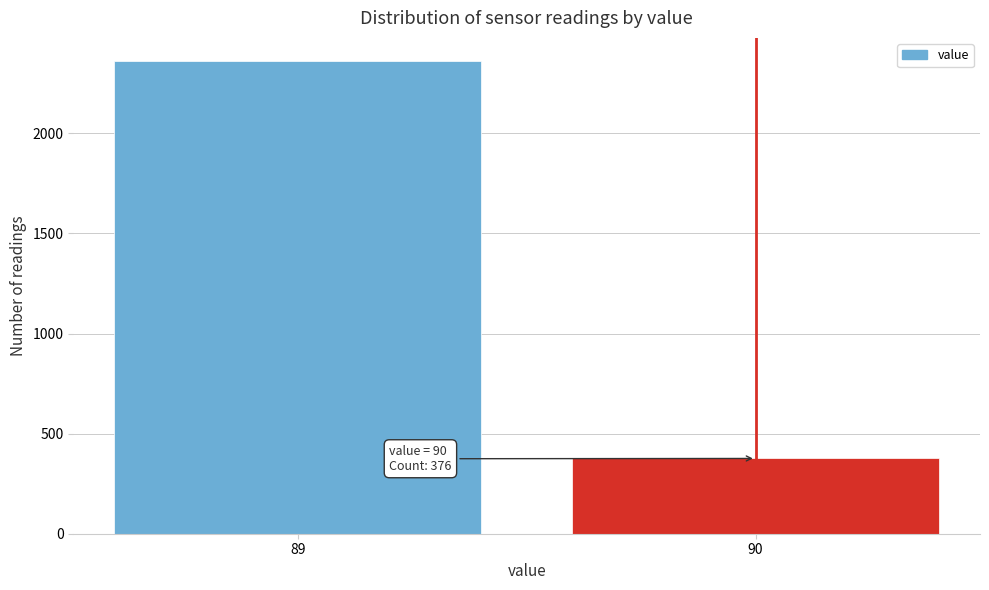

Reading right to left, extract all data points from this chart.

90=376	89=2359